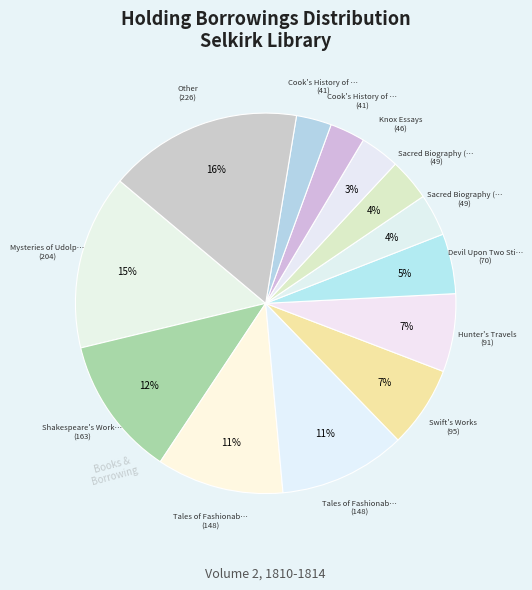

How many slices are in this pie chart?

13